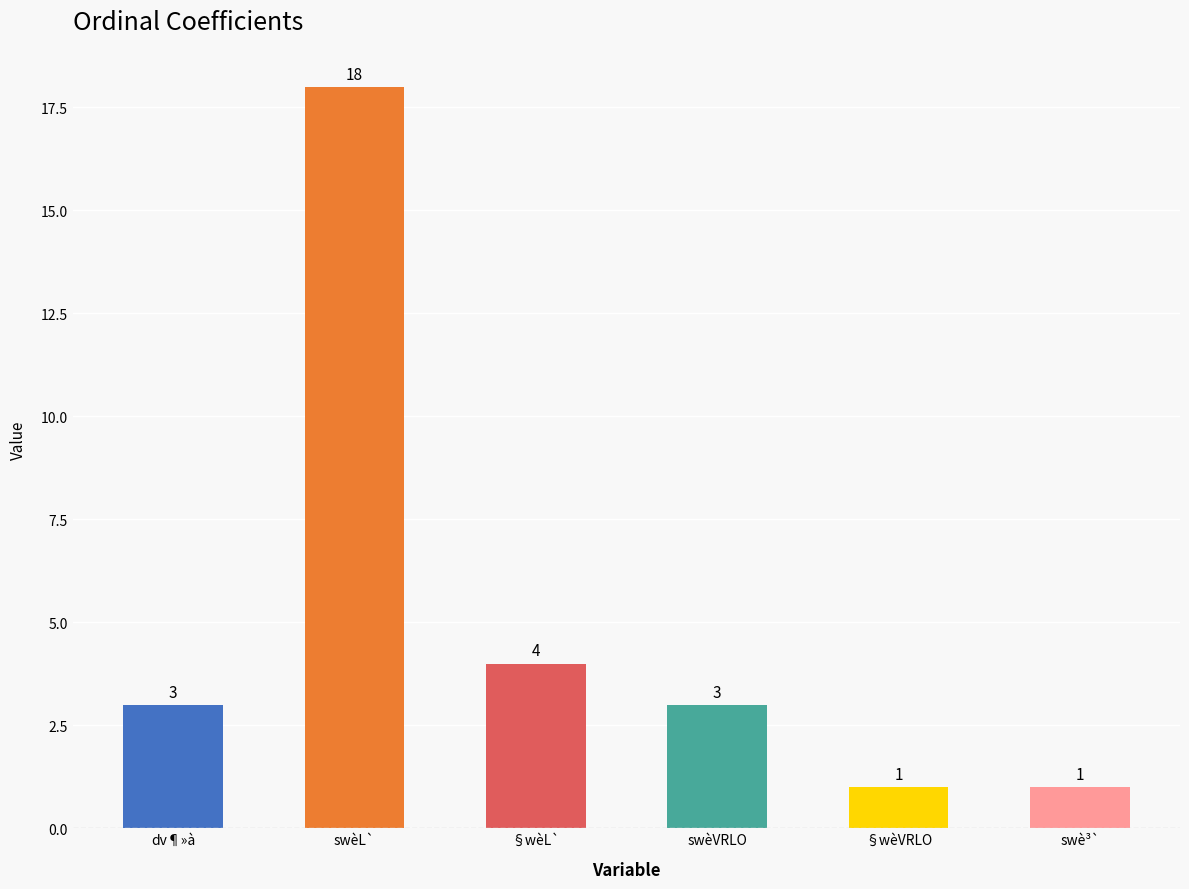

At which category does the chart reach its peak across all series?

swèL`